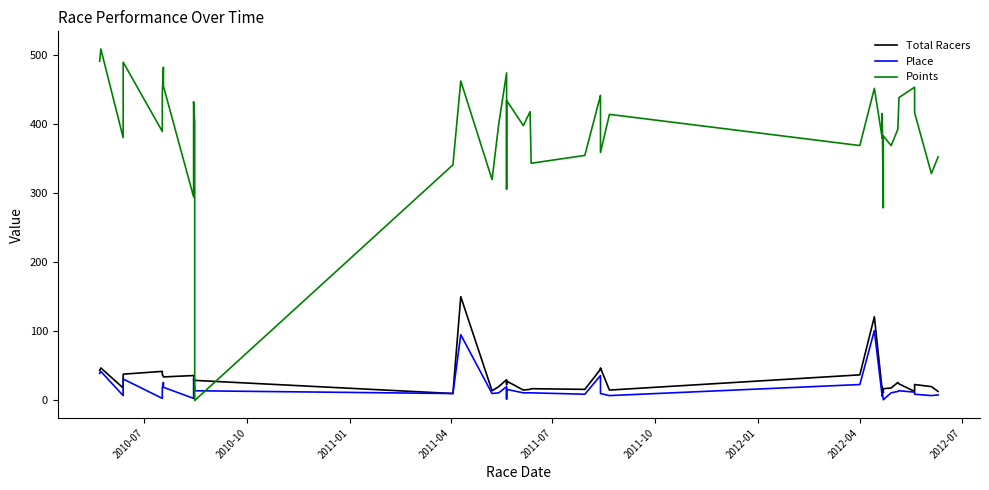

Reading right to left, transcribe all the data shown in this chart.

Total Racers: 13.0	20.0	23.0	13.0	24.0	26.0	18.0	17.0	11.0	19.0	15.0	121.0	37.0	15.0	47.0	44.0	45.0	16.0	17.0	16.0	15.0	28.0	23.0	30.0	20.0	14.0	150.0	10.0	29.0	28.0	36.0	36.0	34.0	35.0	37.0	42.0	38.0	18.0	47.0	43.0
Place: 8.0	7.0	9.0	12.0	14.0	13.0	11.0	1.0	2.0	12.0	6.0	101.0	23.0	7.0	10.0	31.0	36.0	9.0	11.0	11.0	11.0	16.0	2.0	20.0	11.0	10.0	95.0	10.0	14.0	20.0	32.0	3.0	19.0	26.0	18.0	3.0	31.0	7.0	42.0	39.0
Points: 352.1	328.0	416.0	452.9	437.9	392.1	368.4	382.5	278.5	414.8	379.5	451.2	368.5	413.6	358.6	433.7	441.0	354.3	342.9	417.5	397.4	433.8	305.4	473.6	400.0	319.3	461.9	340.6	0.0	401.5	431.9	294.3	454.5	481.8	445.6	388.9	489.1	380.0	508.3	490.5